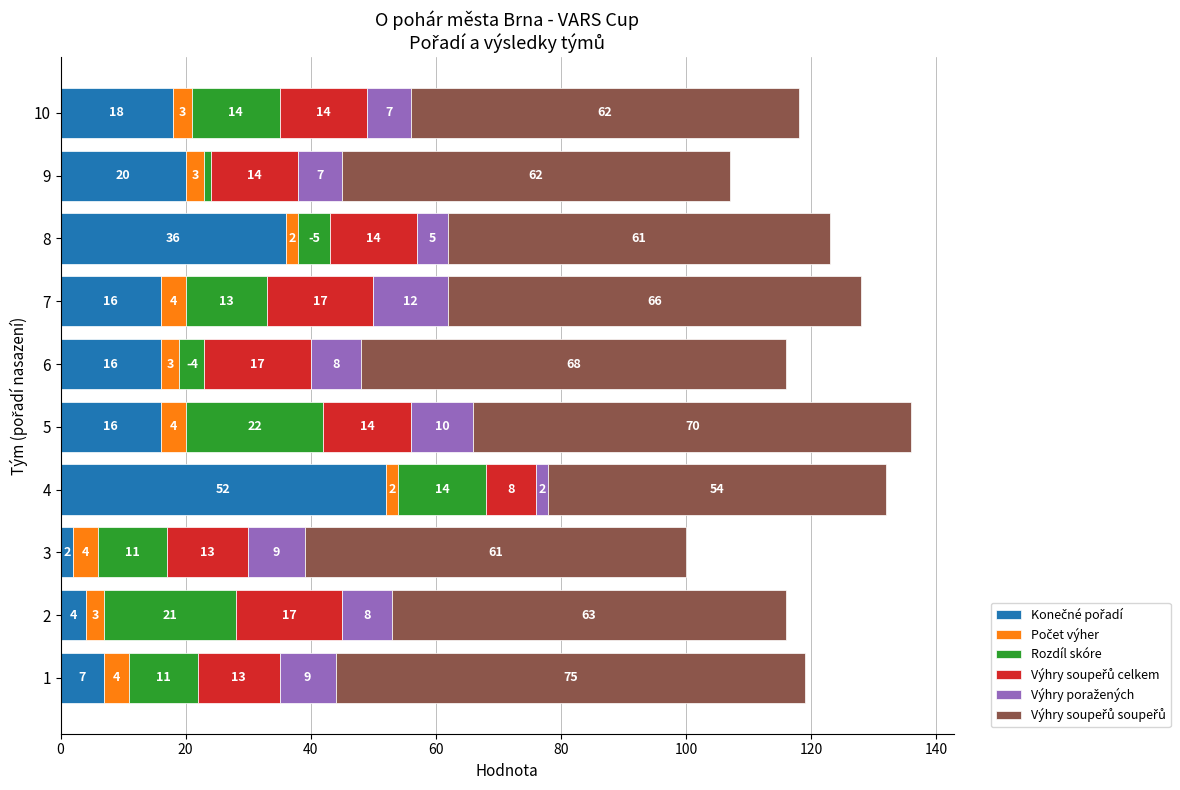

What is the total value across all series at 1?

119